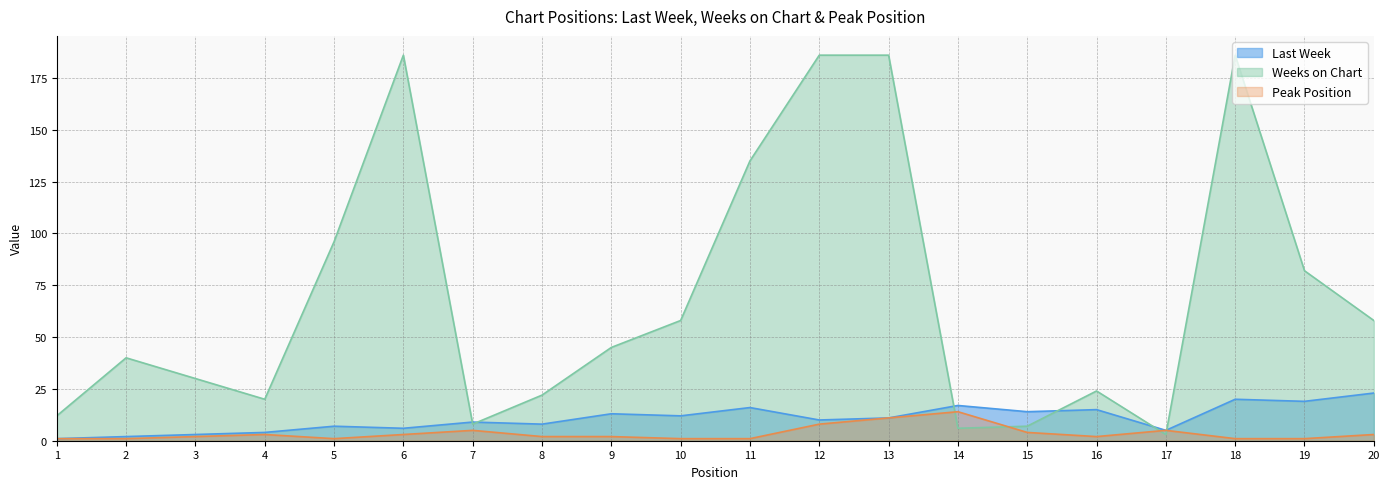

At how many categories does at least one series exceed 64?

7